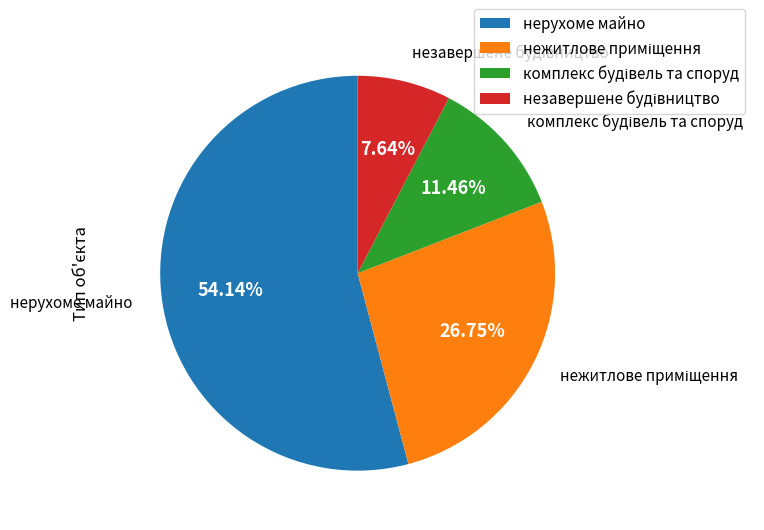

What is the largest slice in the pie chart?

нерухоме майно